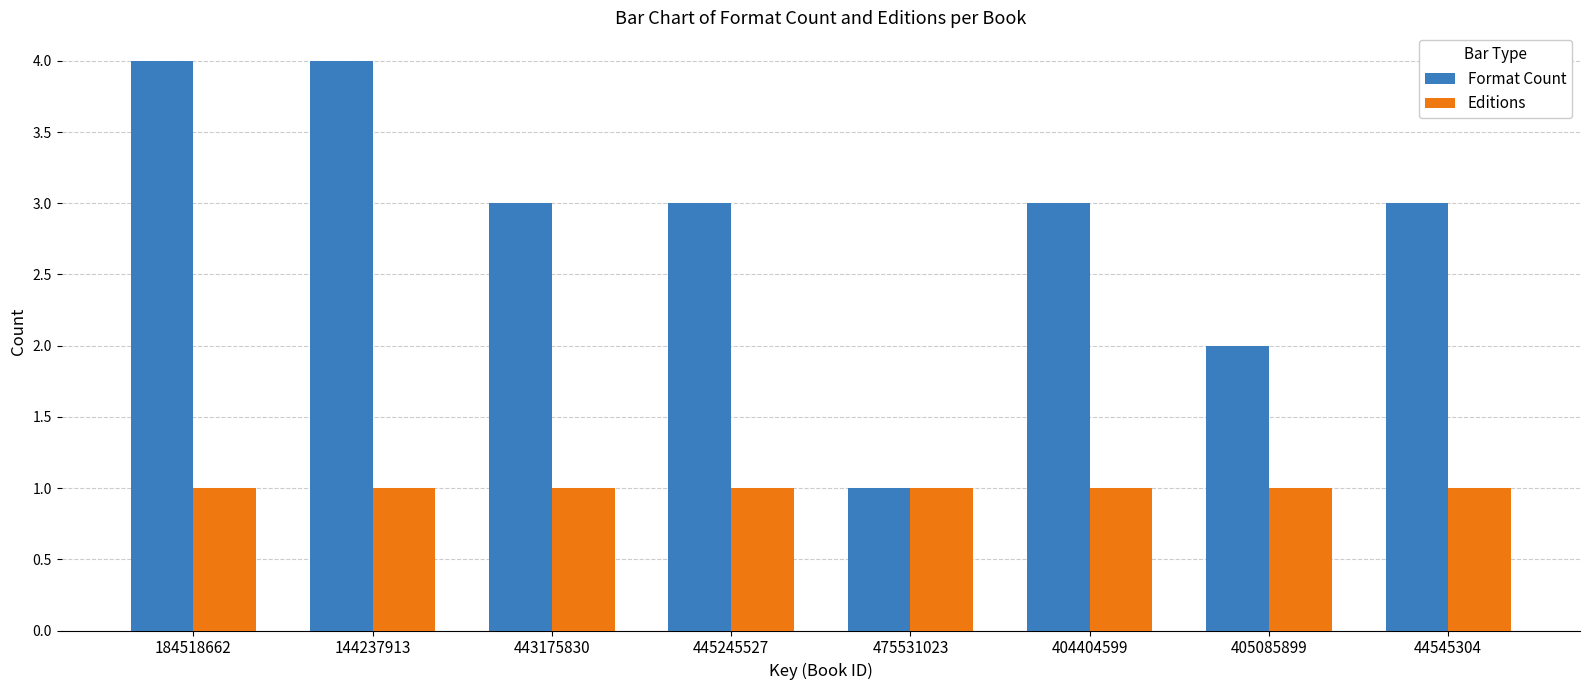

Reading left to right, extract all data points from this chart.

Format Count: 4	4	3	3	1	3	2	3
Editions: 1	1	1	1	1	1	1	1